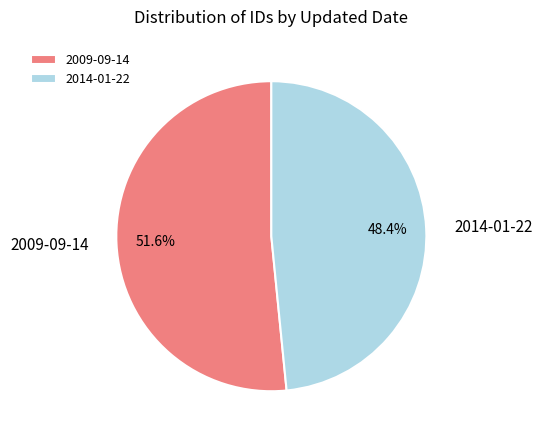

What percentage is NOT represented by 2014-01-22?

51.6%